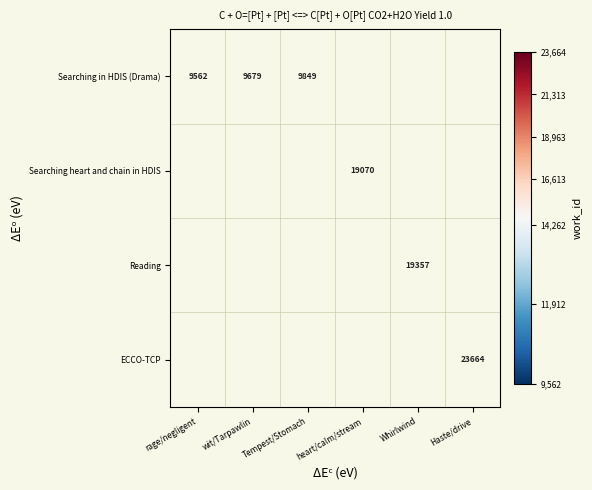

The value of Searching in HDIS (Drama) at Tempest/Stomach is 9849. True or false?

True